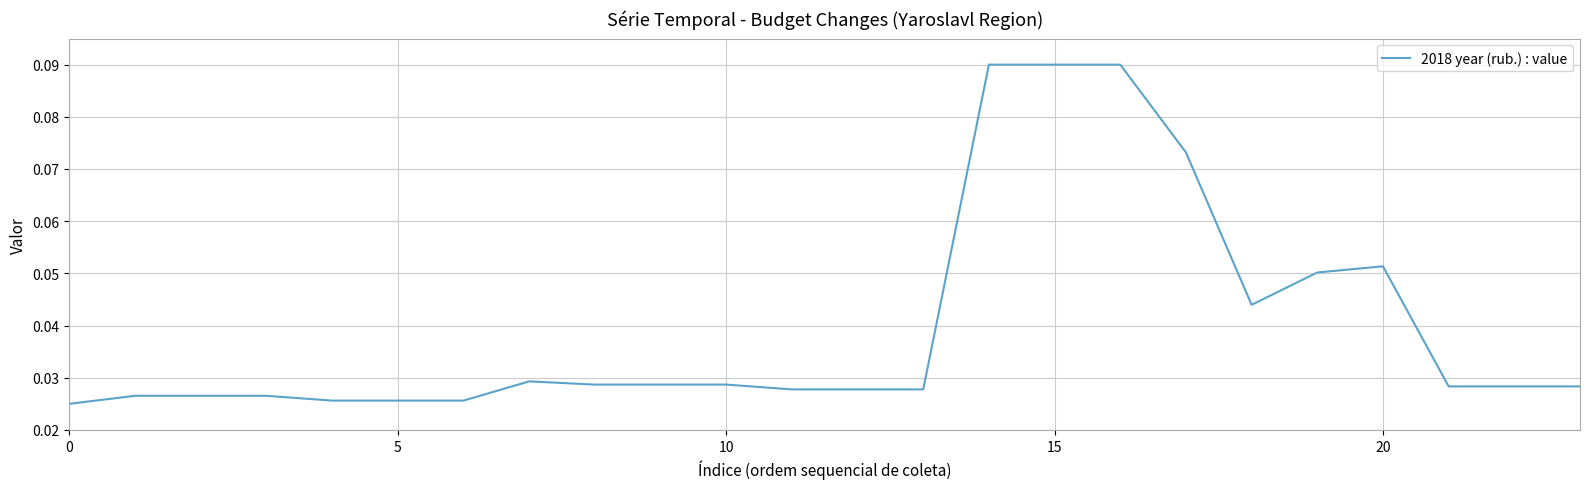

What is the difference between the second highest and second lowest values?

0.1